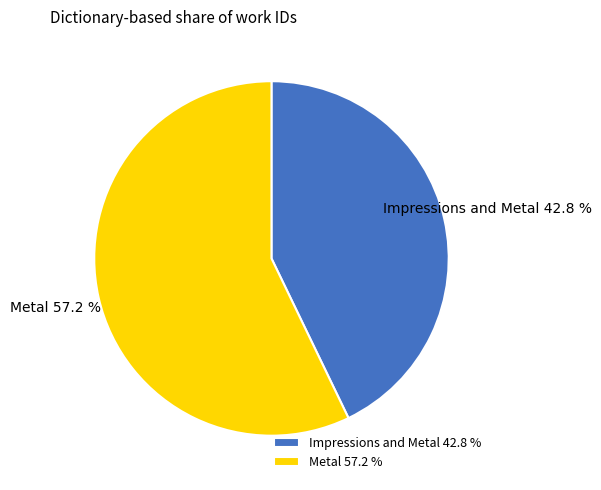

How many slices are in this pie chart?

2